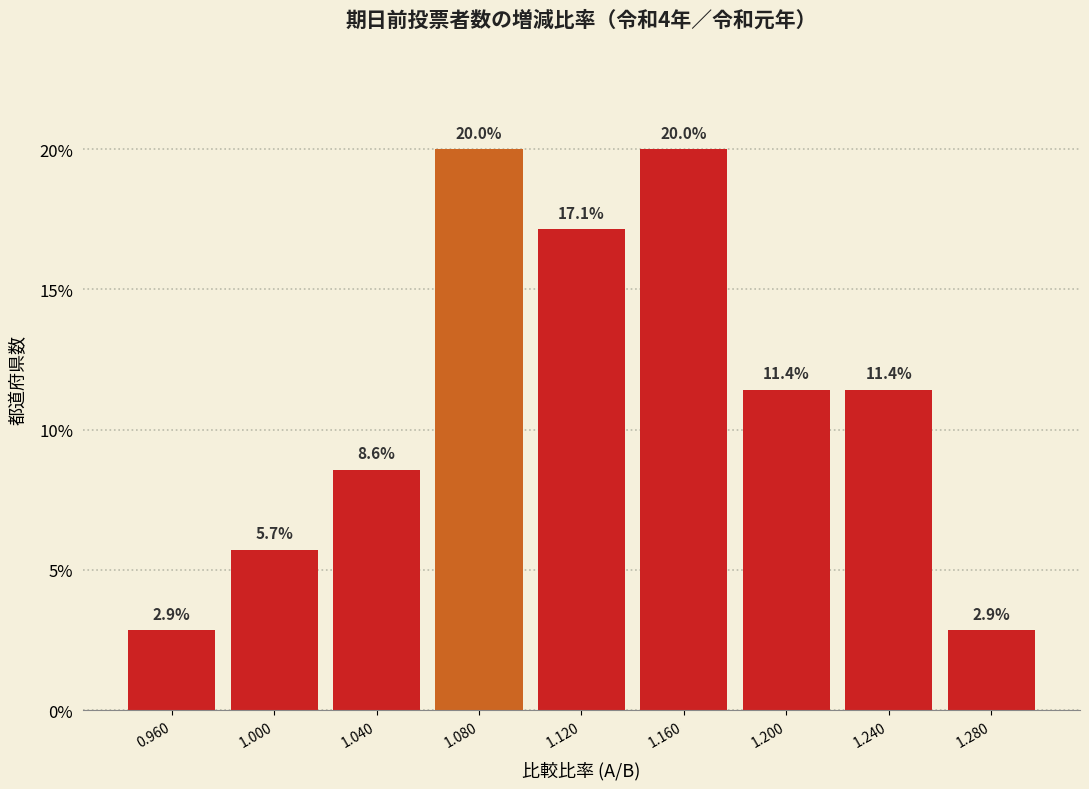

Reading left to right, list every bar in this chart as the range it spans on the x-axis followed by its height.

0.94 to 0.98: 2.9
0.98 to 1.02: 5.7
1.02 to 1.06: 8.6
1.06 to 1.10: 20.0
1.10 to 1.14: 17.1
1.14 to 1.18: 20.0
1.18 to 1.22: 11.4
1.22 to 1.26: 11.4
1.26 to 1.30: 2.9